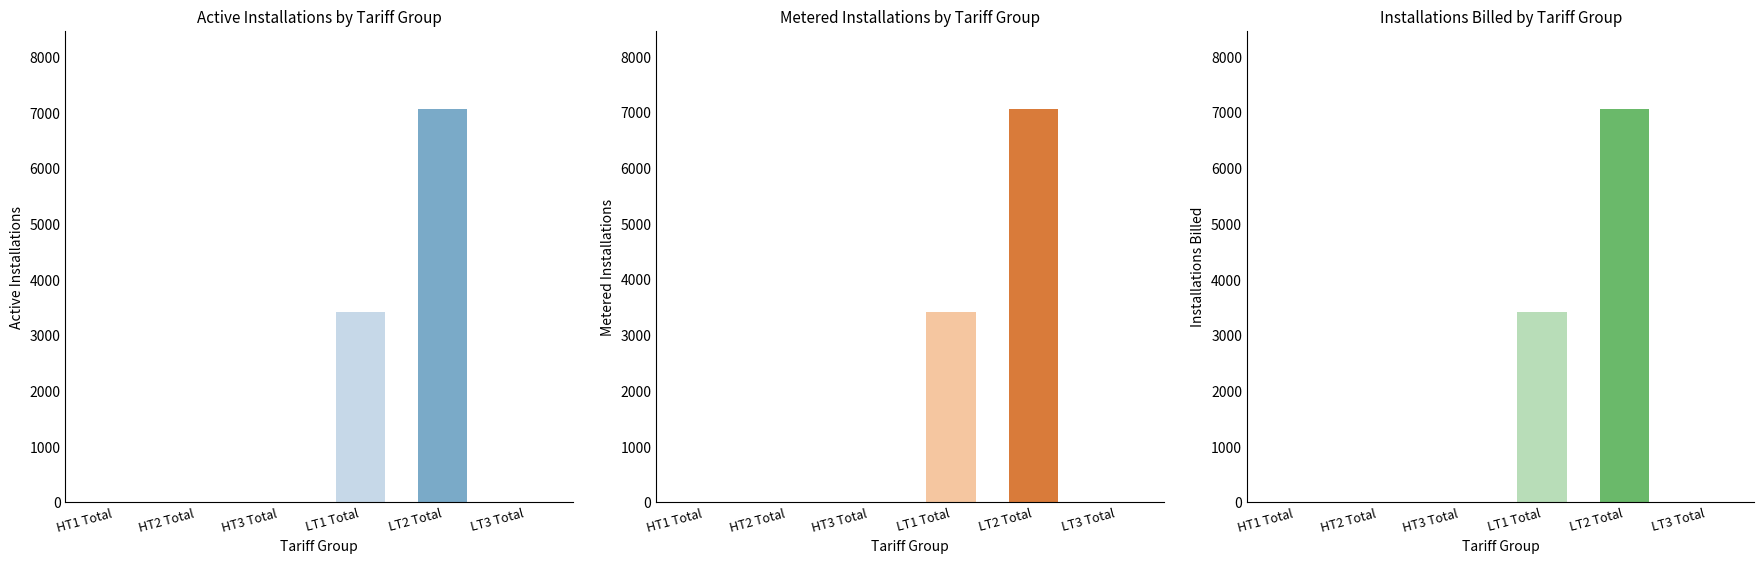

How many bars are there in total?

18